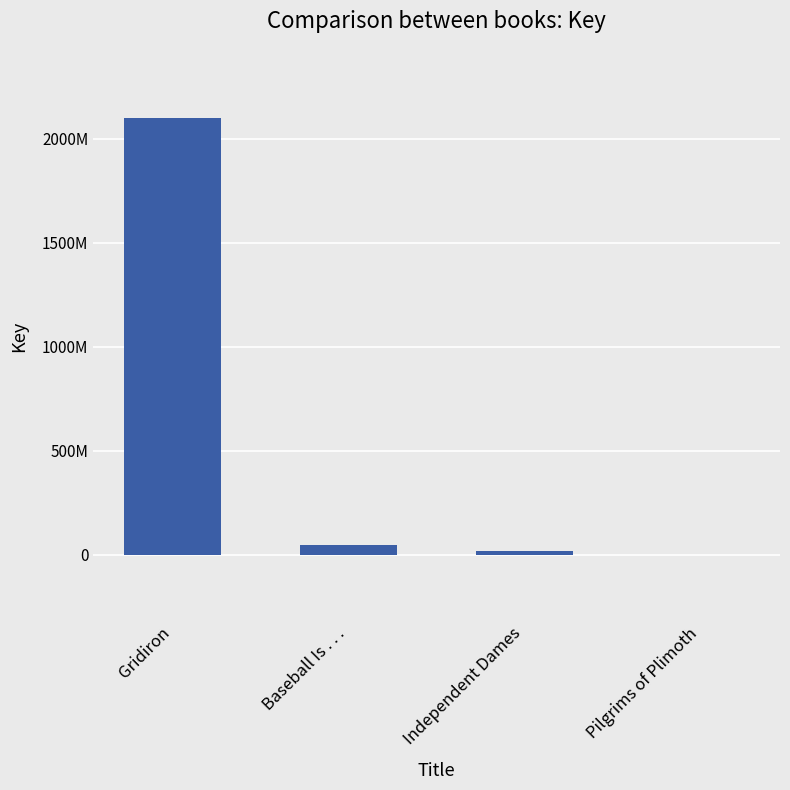

What position from the right is Baseball Is . . .?

3